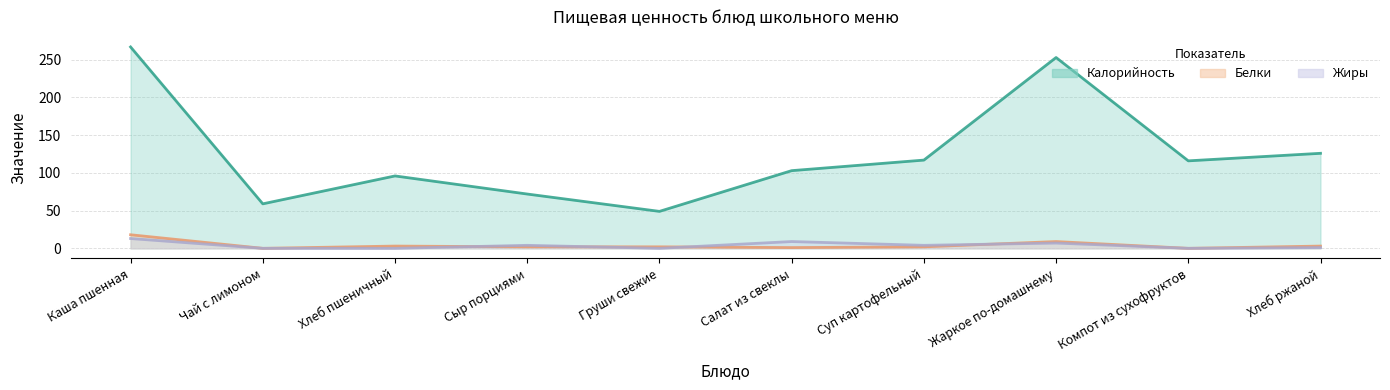

What is the difference between the Жиры values at Компот из сухофруктов and Сыр порциями?

4